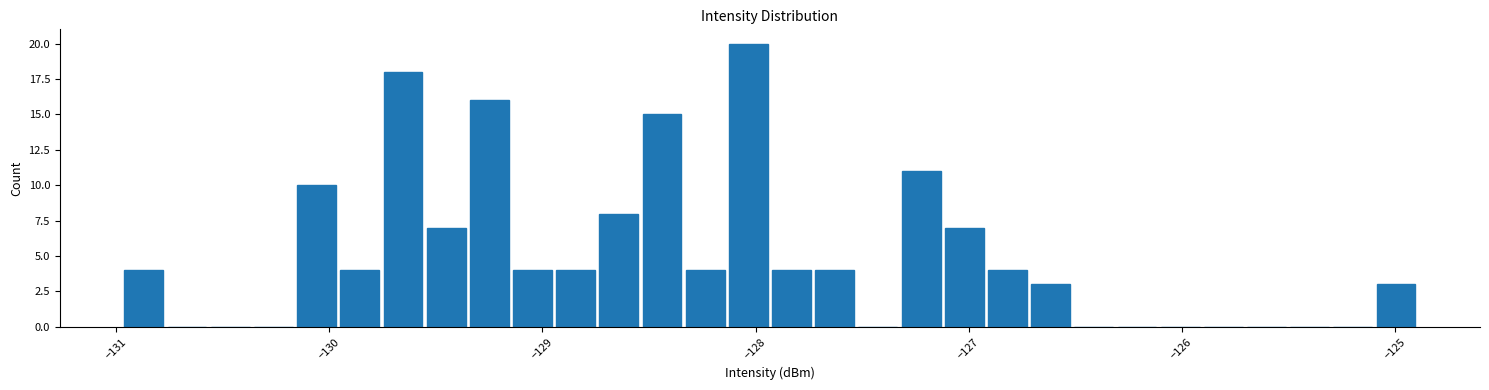

Around what value on the x-axis is the tallest bar? Give the approximate position of its centre, as read against the axis.

-128.0